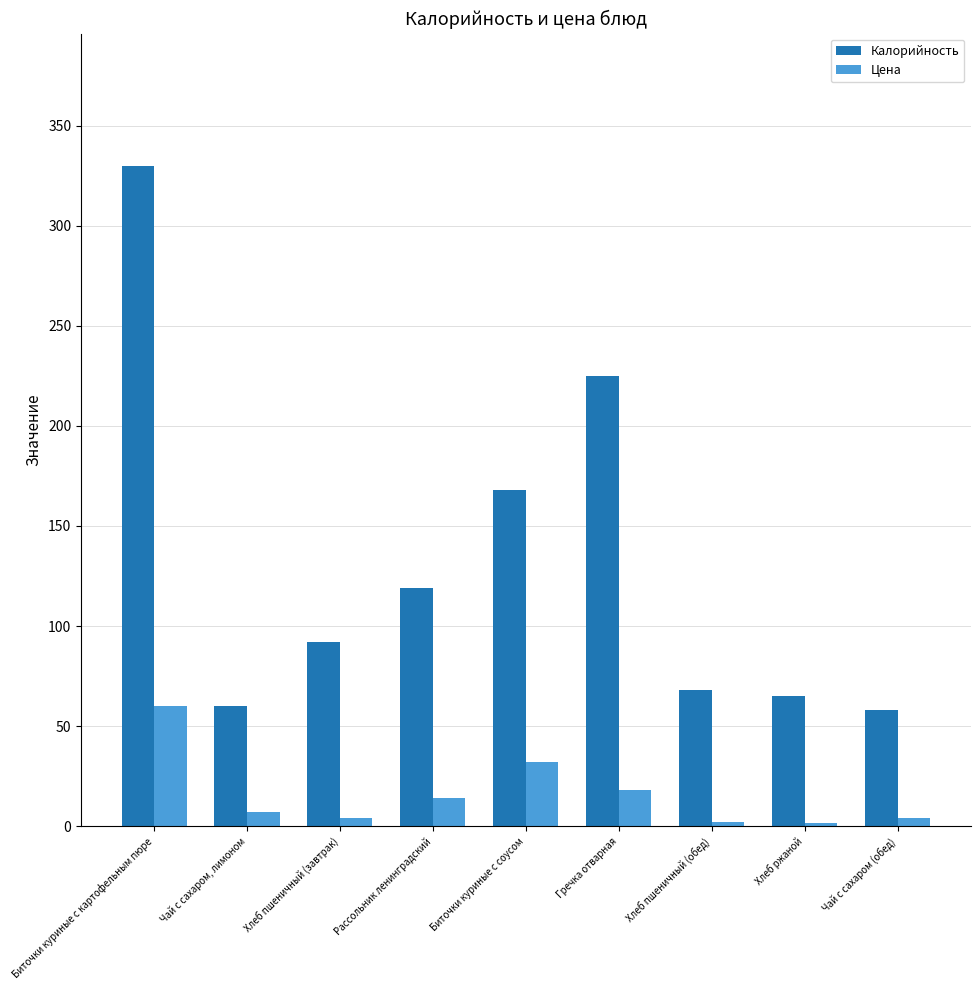

What is the average value of the Цена series?

15.9